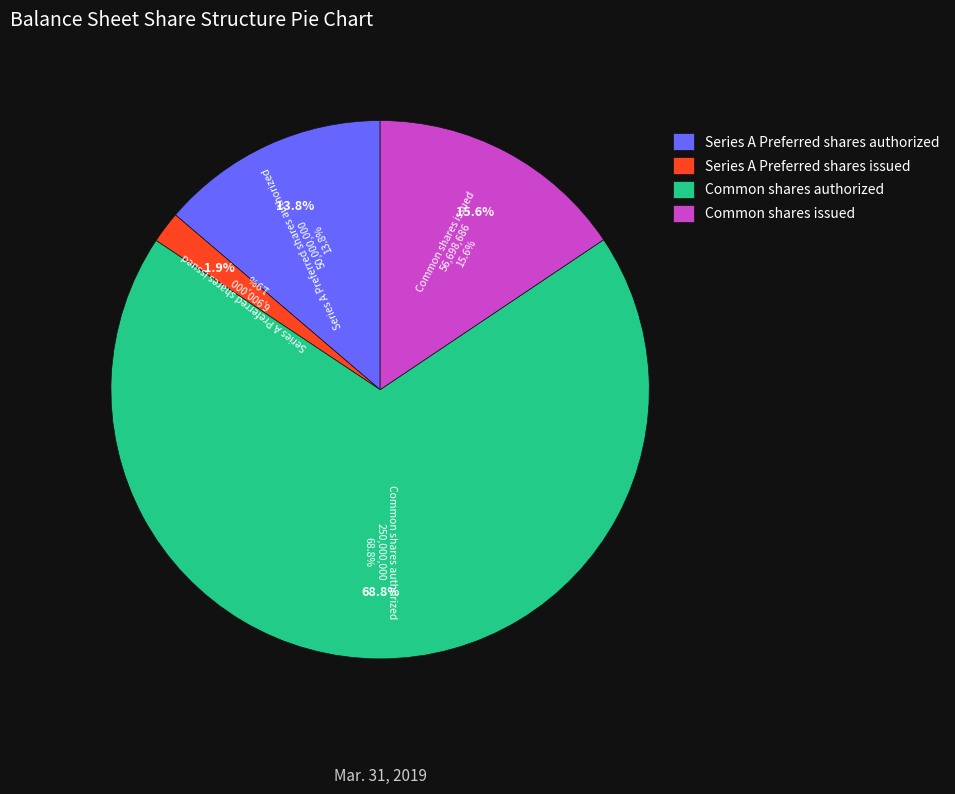

Which has a higher value, Series A Preferred shares authorized or Common shares issued?

Common shares issued